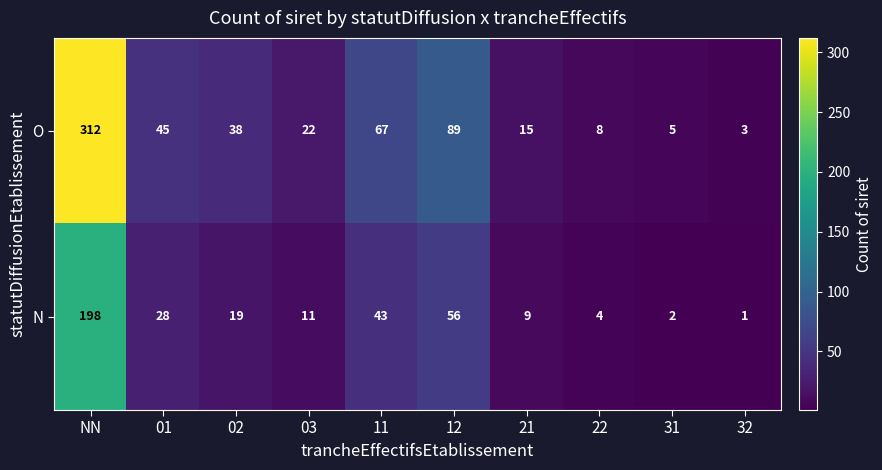

At which label does N first exceed 19?

NN